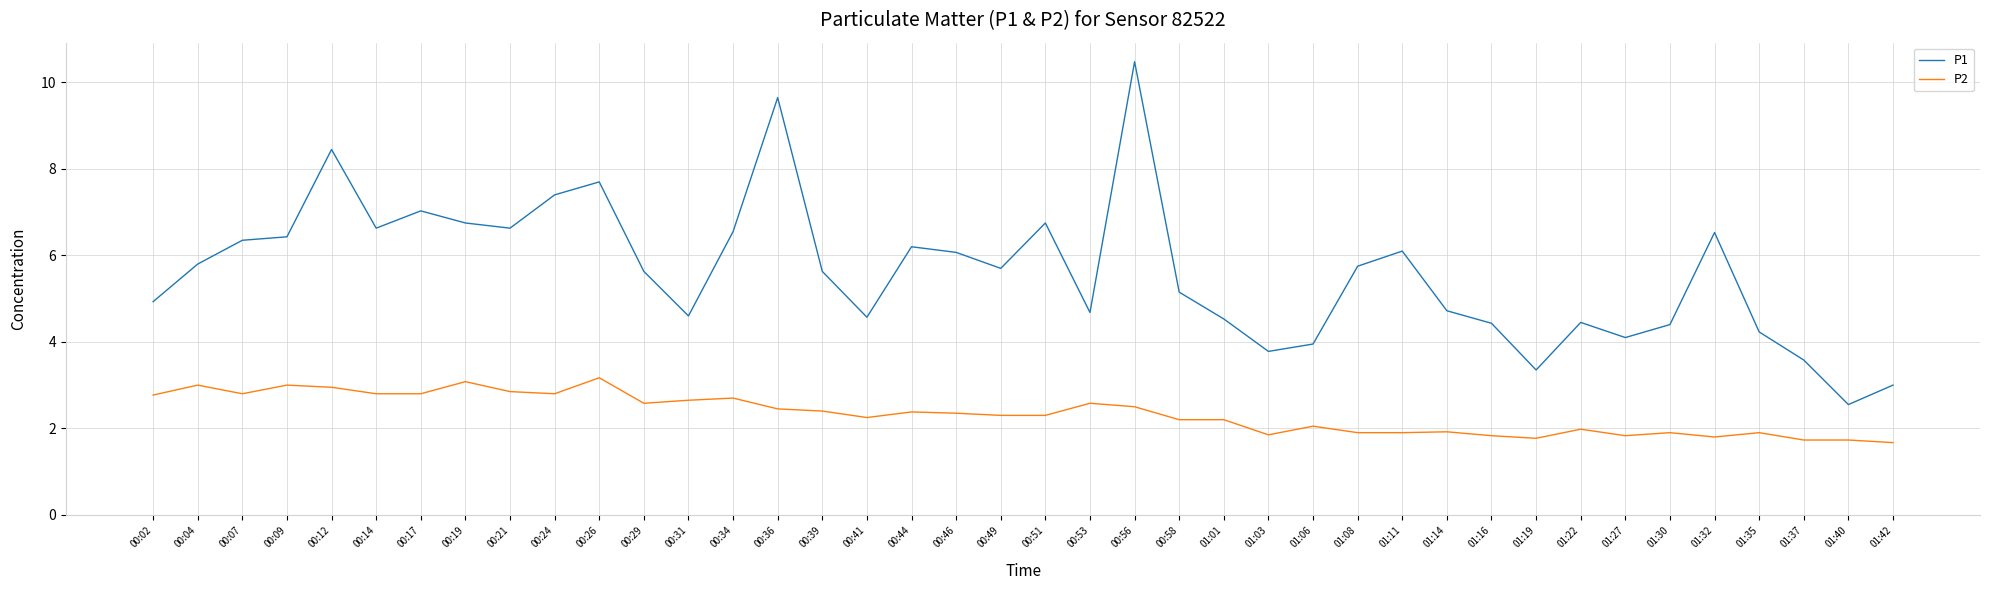

True or false: P1 and P2 cross at least once.

False